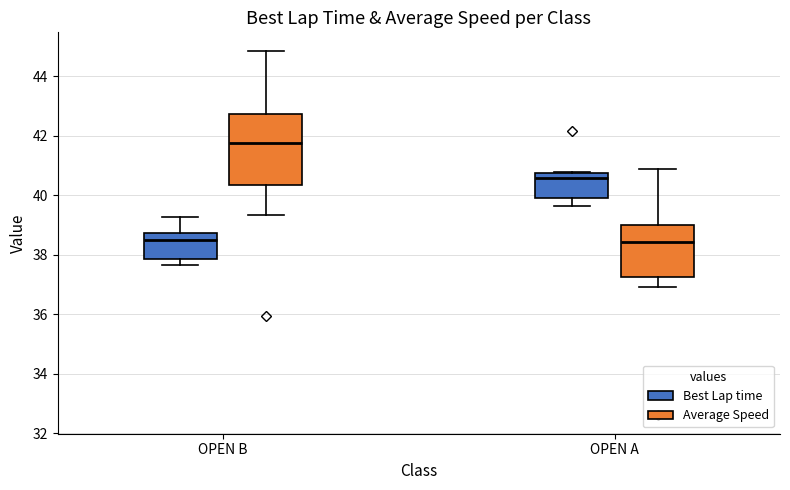

Which box has the highest median line?

OPEN B (Average Speed)